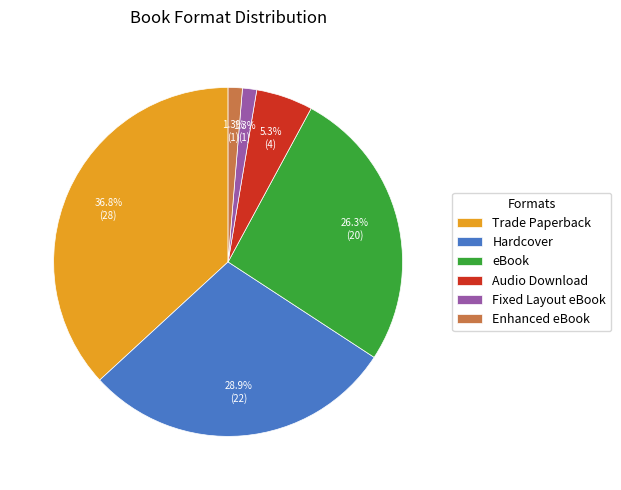

To the nearest percent, what is the difference between the largest and smallest slice percentages?

36%